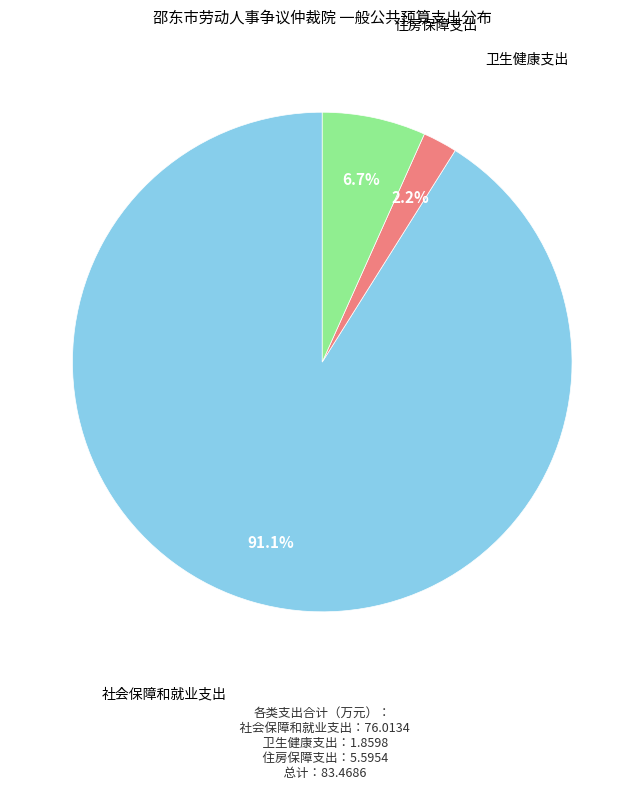

Is there any slice that represents more than half of the pie?

Yes